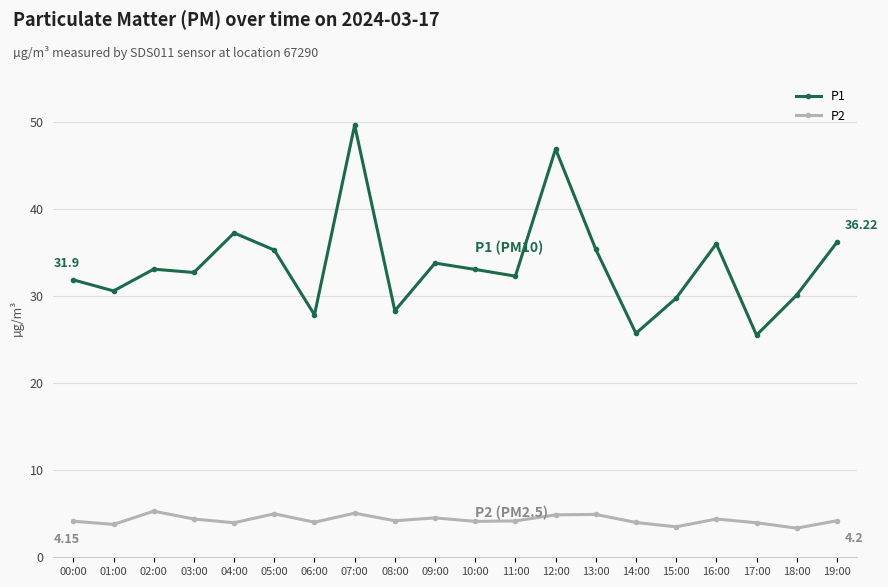

Rank the series by their average value, from highest to lowest.

P1, P2